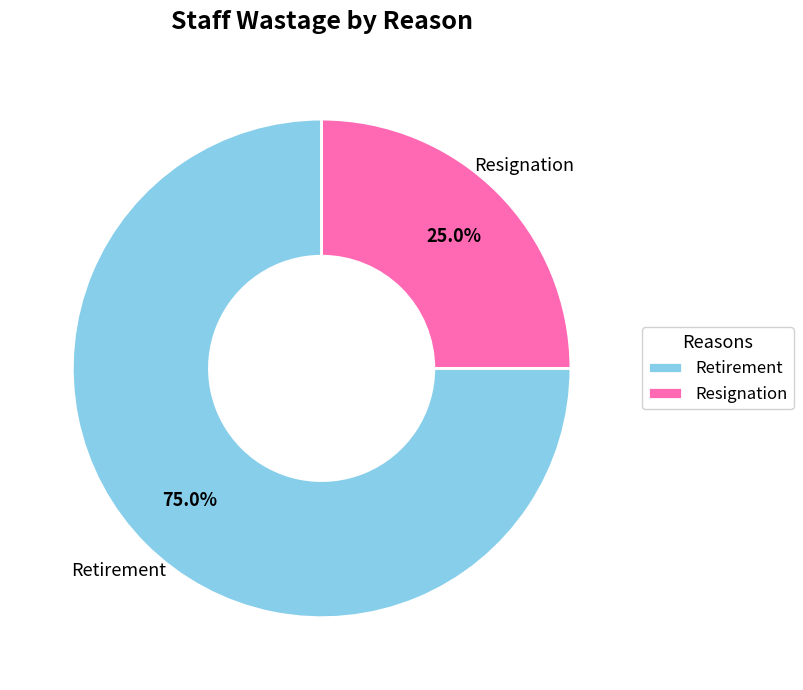

Which slice represents more than half of the pie?

Retirement